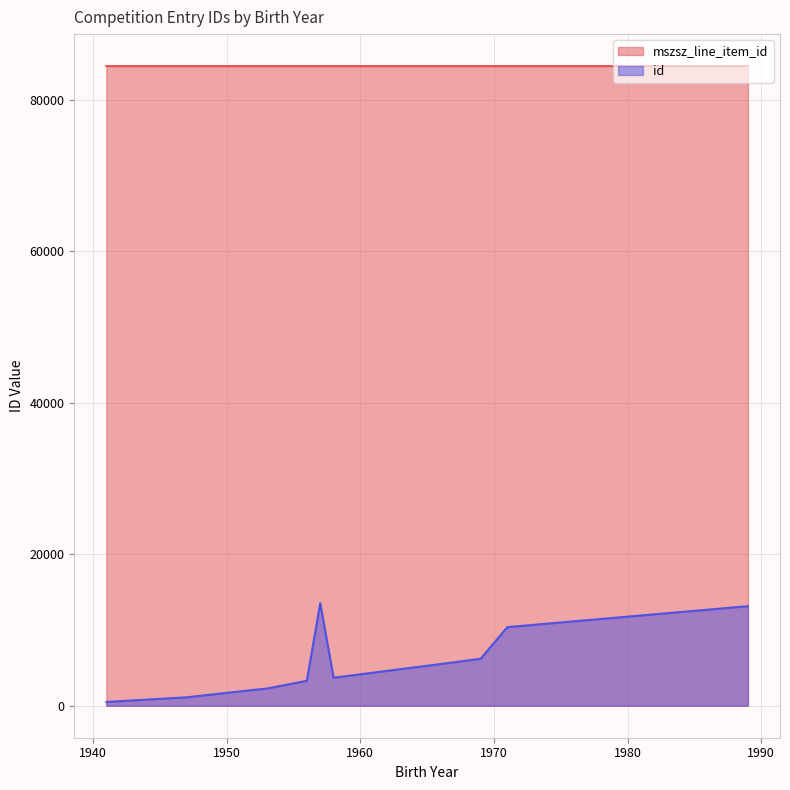

What is the maximum value shown in the chart?

84474.0